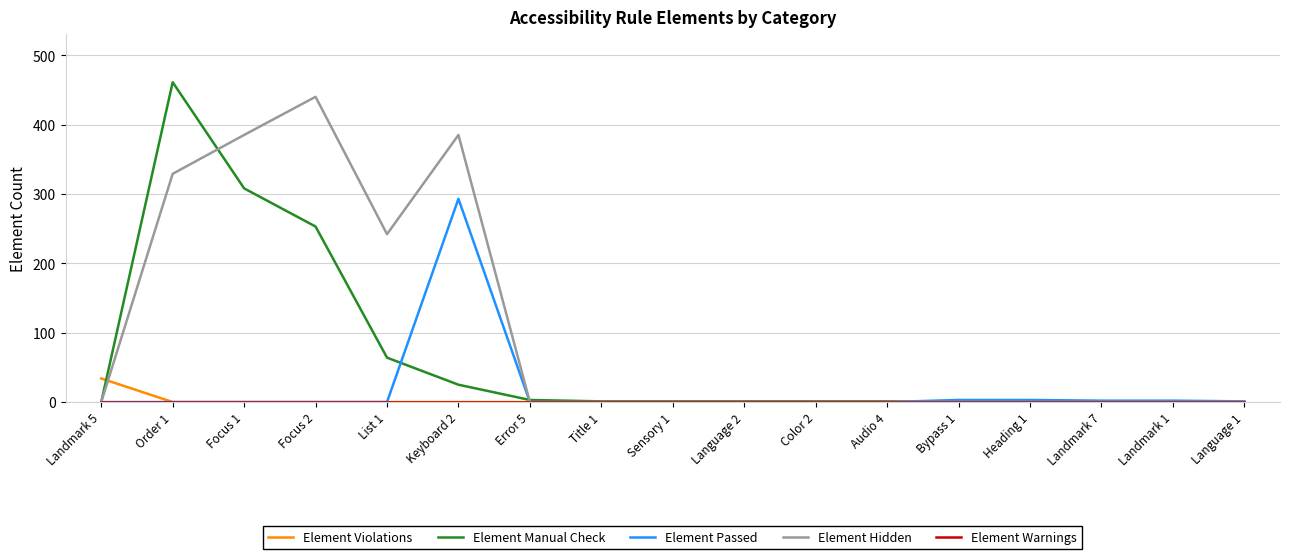

Read the Element Manual Check value at Keyboard 2.

25